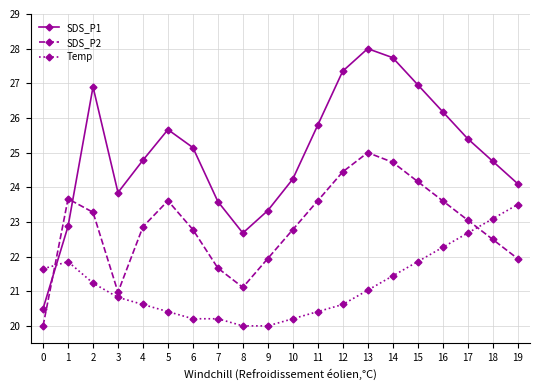

List the series in order of their overall mean, highest first.

SDS_P1, SDS_P2, Temp